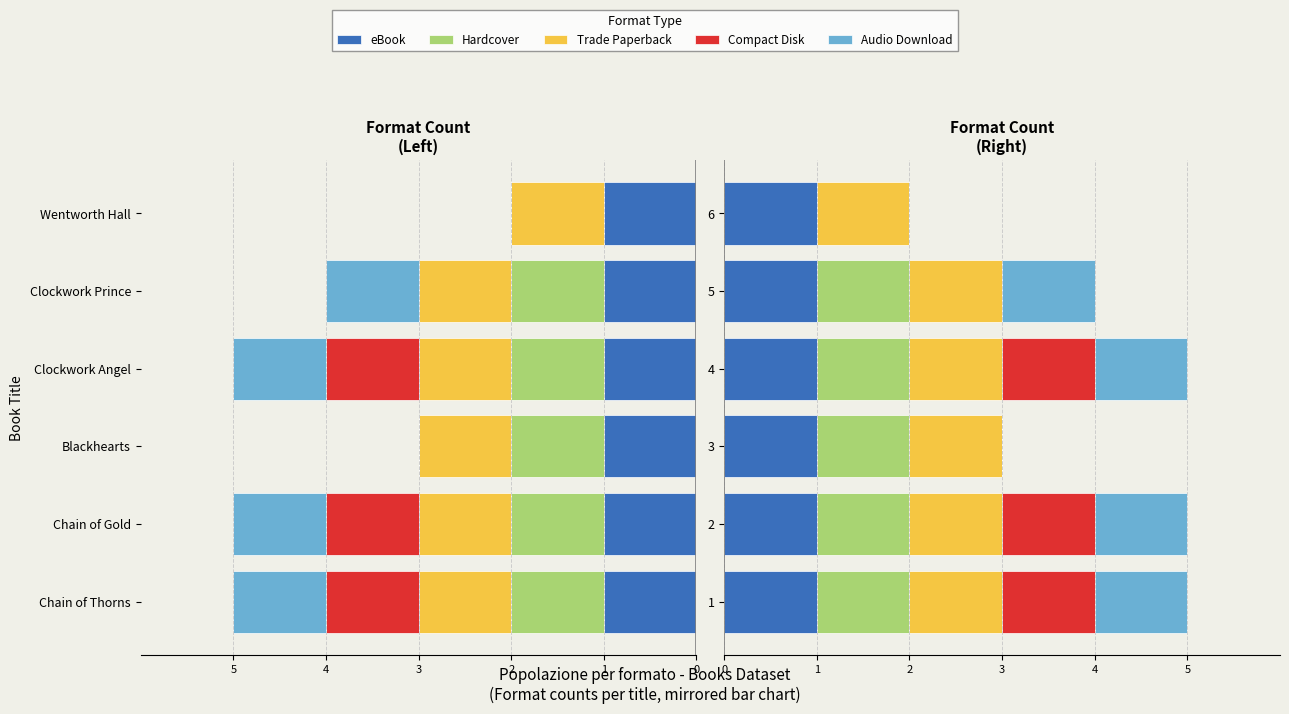

How many bars are there in each group?

5